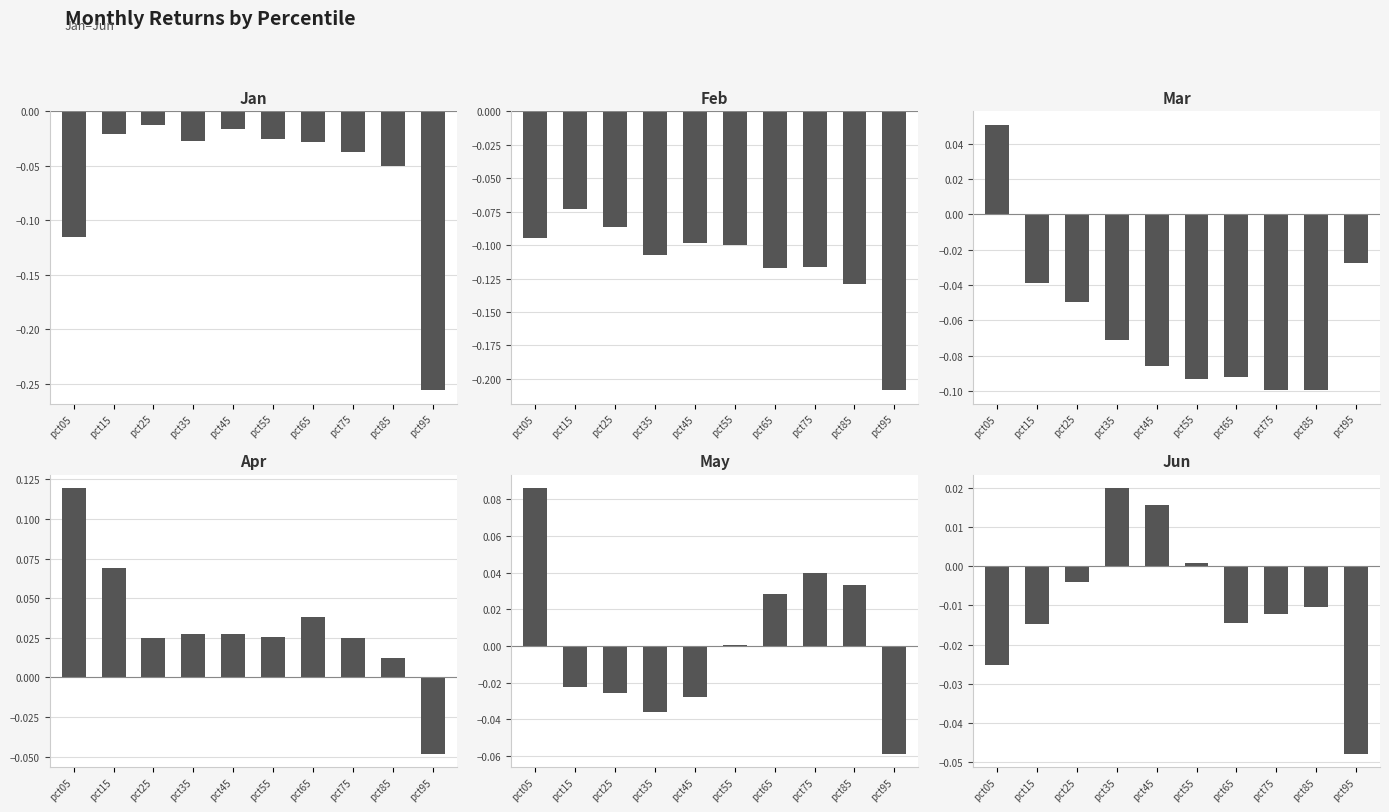

What is the smallest value displayed?

-0.3